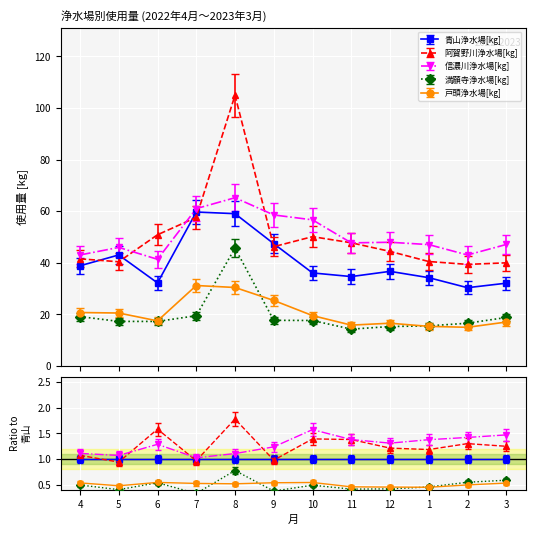

In 信濃川浄水場[kg], how many points are lower than both neighbors (excluding endpoints)?

3